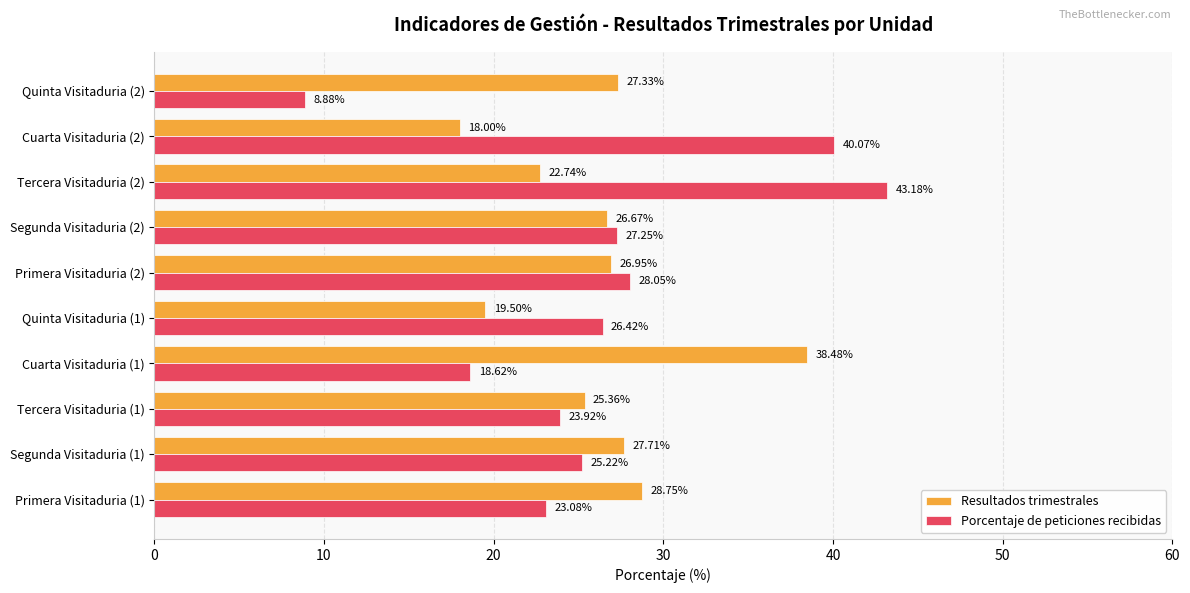

Rank the series by their average value, from lowest to highest.

Resultados trimestrales, Porcentaje de peticiones recibidas